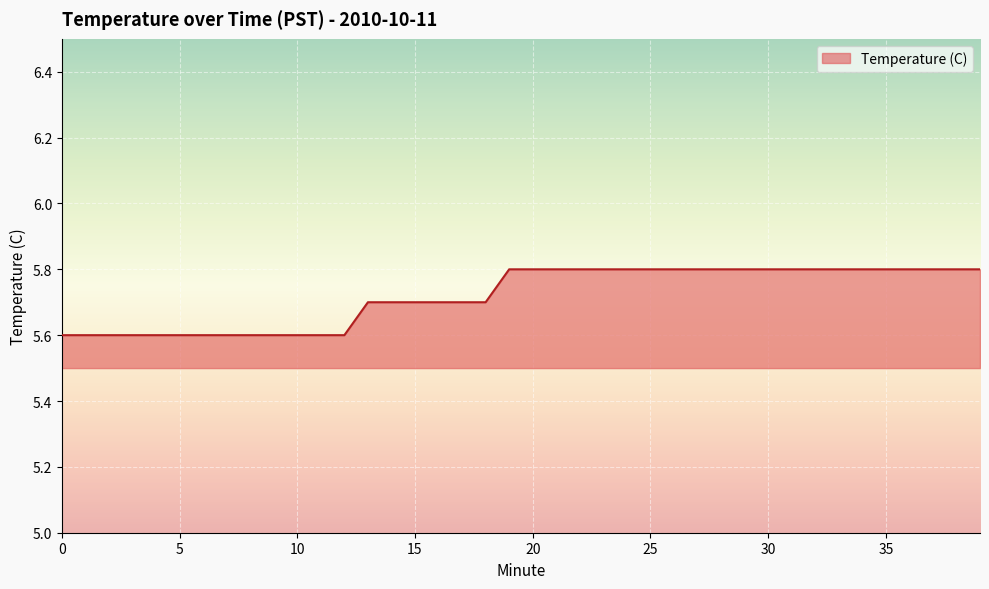

What is the minimum value shown in the chart?

5.6